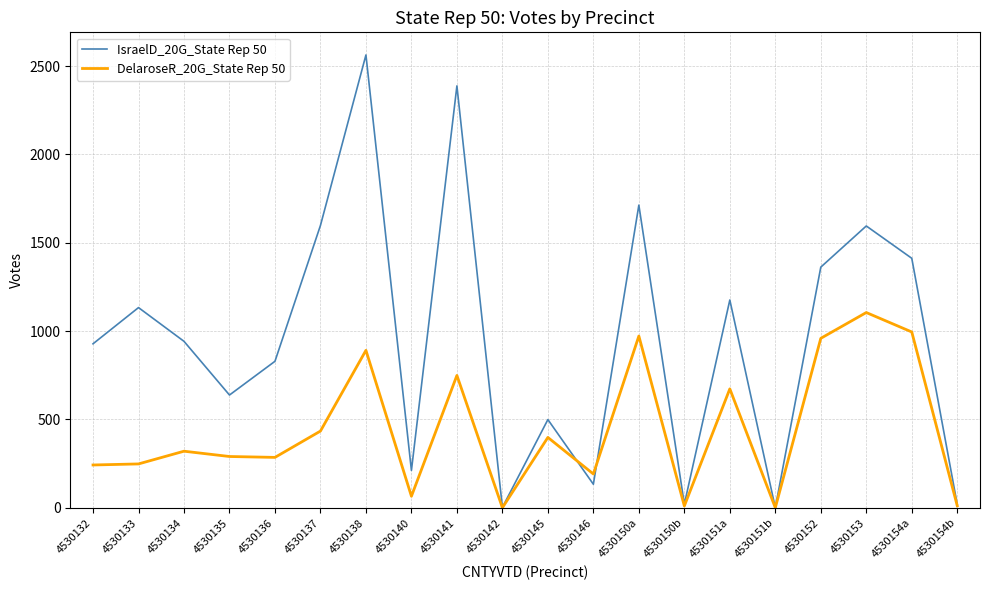

Rank the series by their maximum value, from lowest to highest.

DelaroseR_20G_State Rep 50, IsraelD_20G_State Rep 50